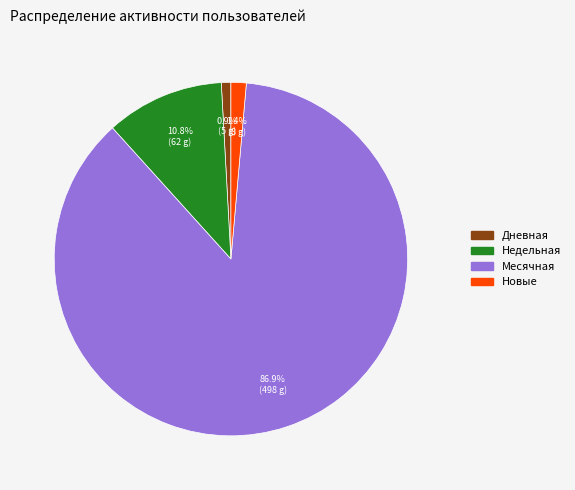

Does any single category account for the majority?

Yes